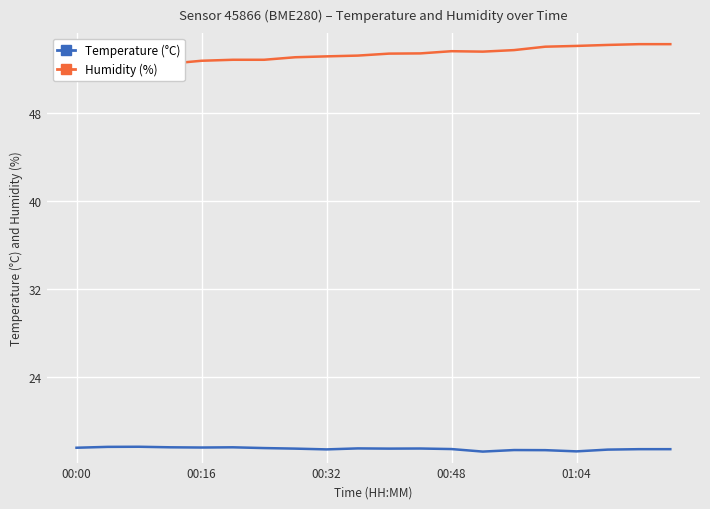

What is the lowest value of the Temperature (°C) series?

17.2